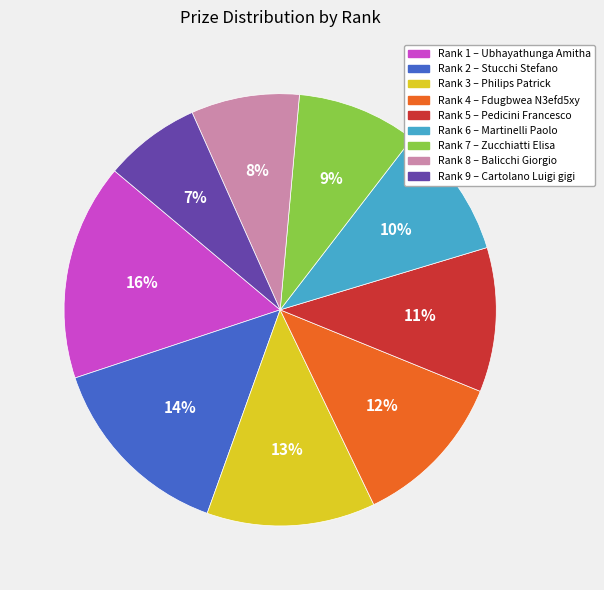

Does any single category account for the majority?

No